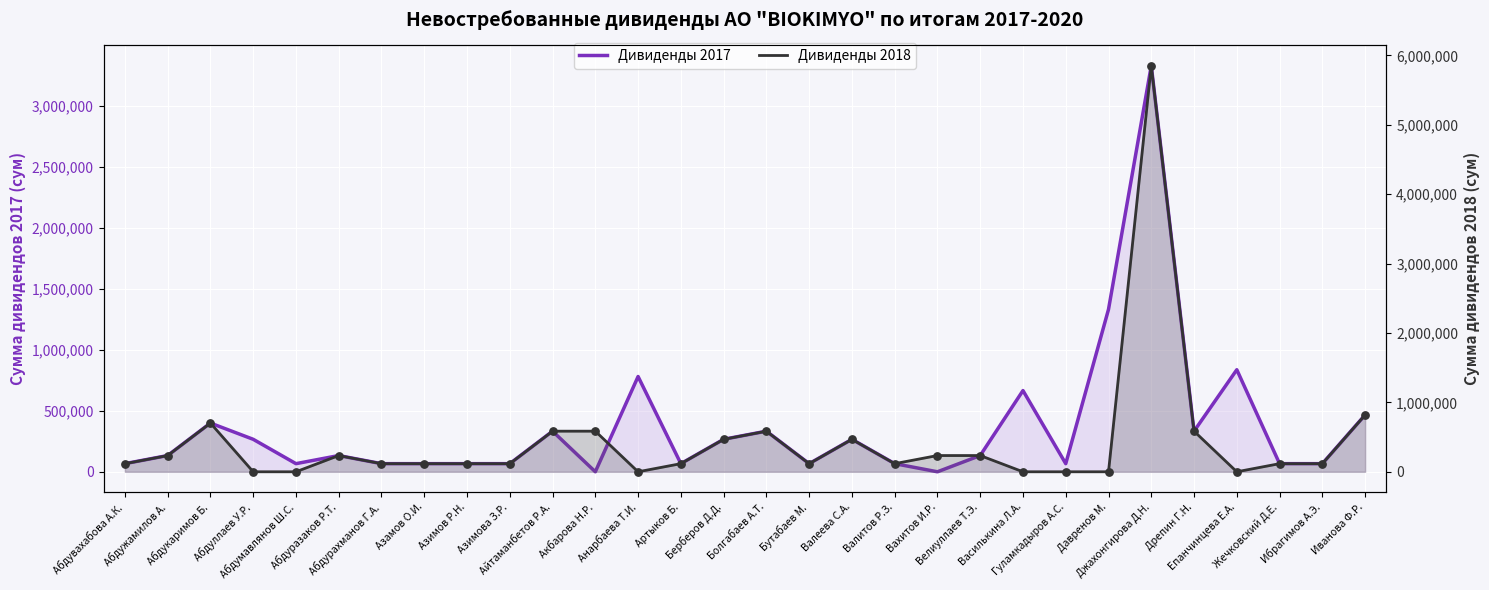

Is the value of Дивиденды 2017 at Ибрагимов А.Э. greater than the value of Дивиденды 2018 at Епанчинцева Е.А.?

Yes